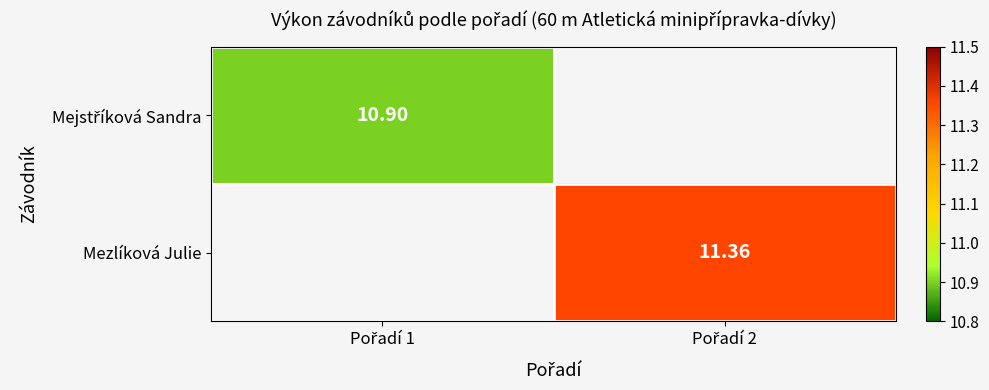

At how many categories does at least one series exceed 10?

2